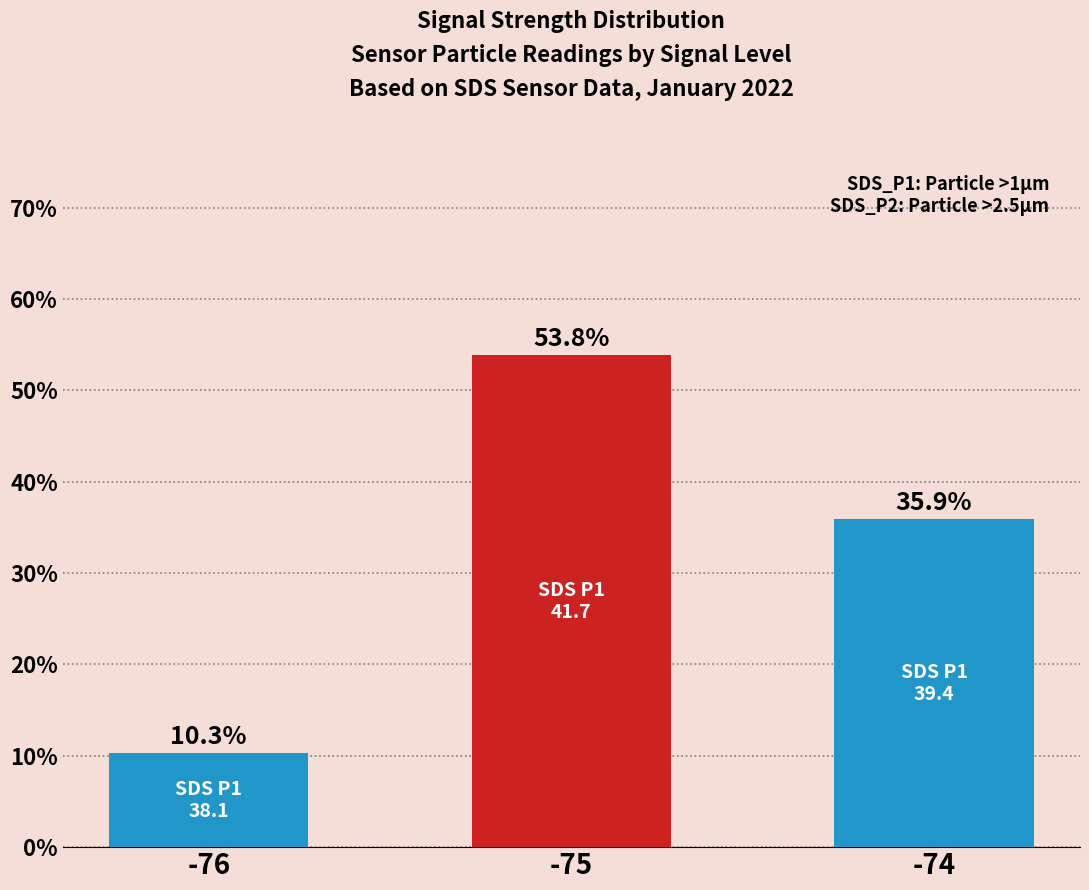

What is the greatest value displayed?

53.8